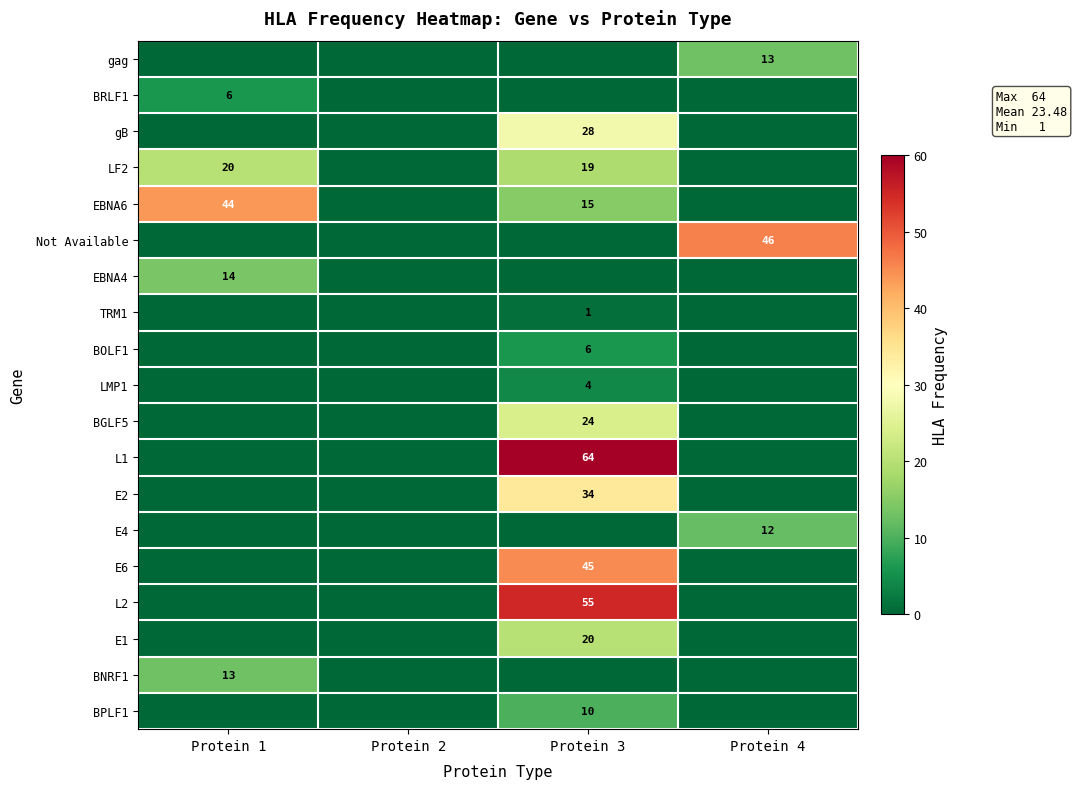

Is it true that BPLF1 equals 10 at Protein 3?

True